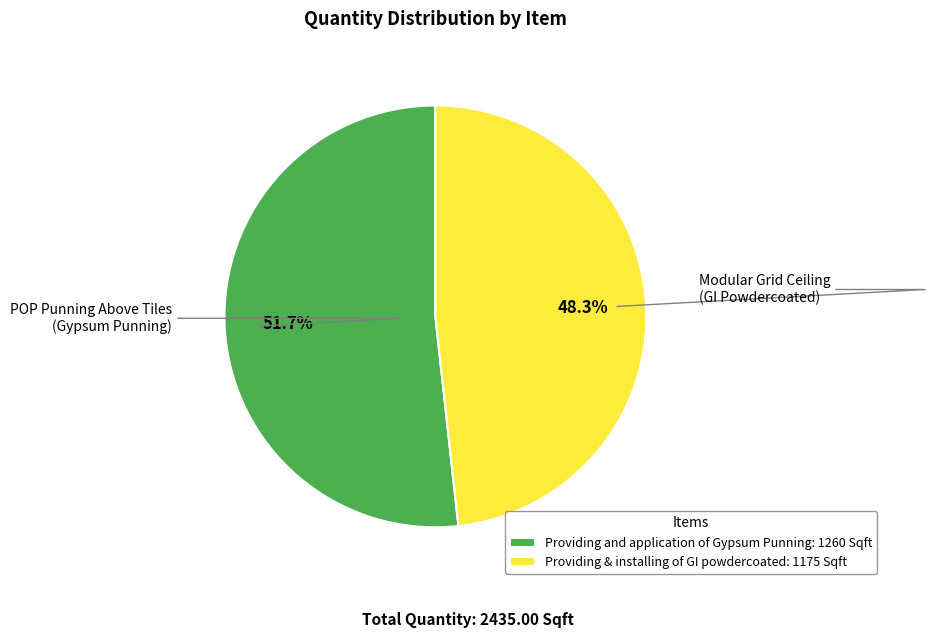

Is the sum of Providing and application of Gypsum Punning and Providing & installing of GI powdercoated greater than half?

Yes